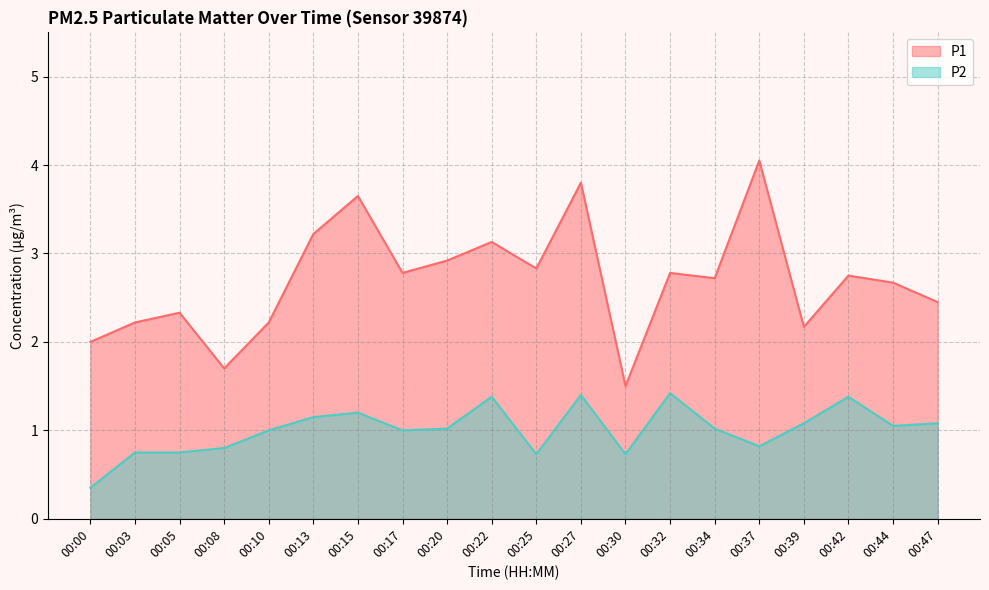

What is the sum of all P1 values?

53.9